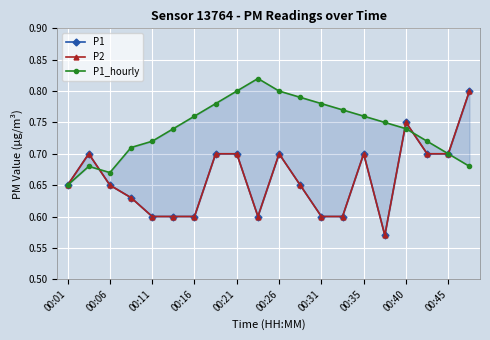

True or false: P2 and P1 cross at least once.

False